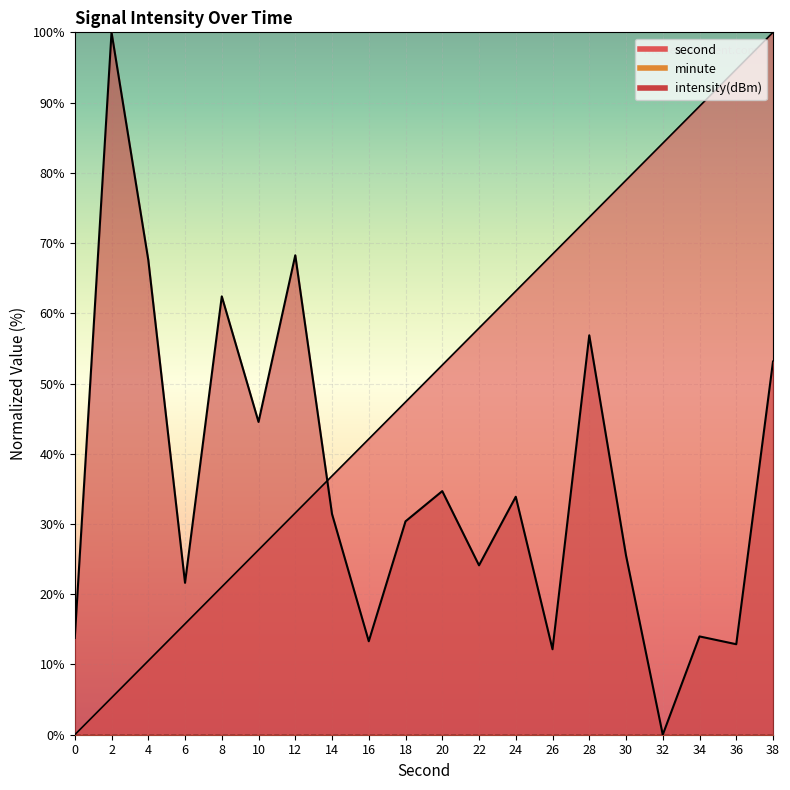

At which label does second first exceed 52?

20